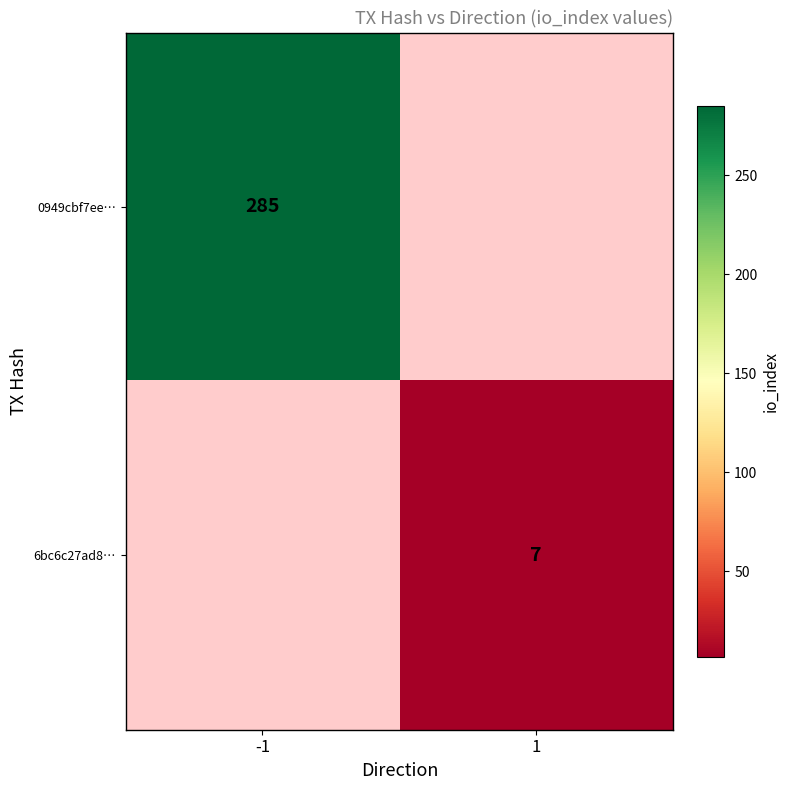

Is it true that 6bc6c27ad8… equals 7 at 1?

True